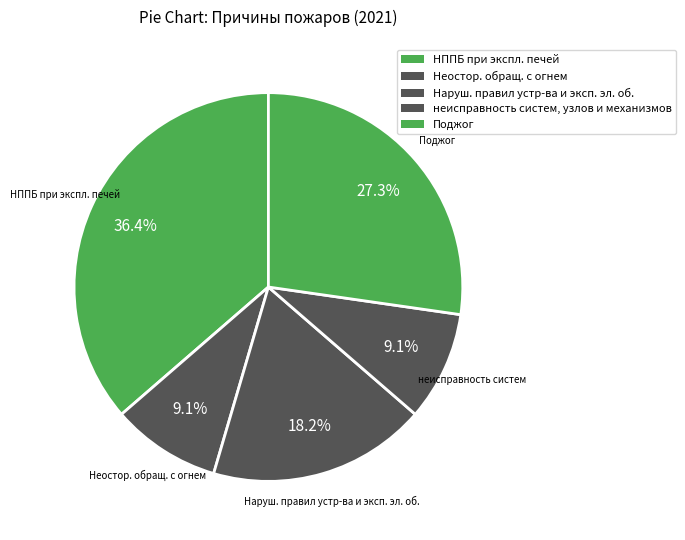

How many slices are in this pie chart?

5